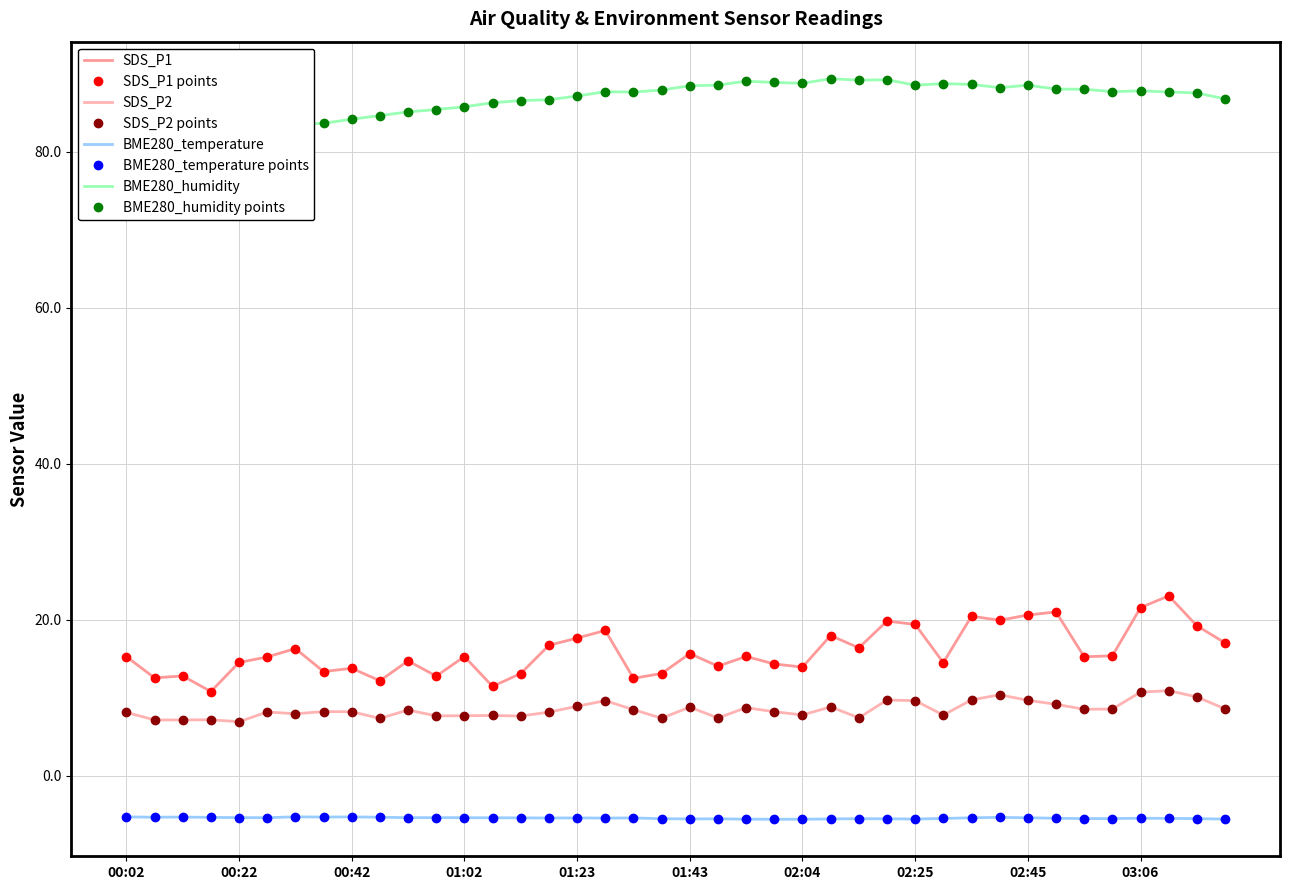

Reading right to left, extract all data points from this chart.

SDS_P1: 17.1	19.2	23.1	21.6	15.4	15.3	21.0	20.6	19.9	20.5	14.5	19.4	19.9	16.4	18.0	13.9	14.3	15.3	14.1	15.7	13.1	12.5	18.6	17.7	16.8	13.1	11.5	15.3	12.8	14.8	12.2	13.8	13.4	16.3	15.2	14.6	10.8	12.8	12.6	15.3
SDS_P2: 8.6	10.1	10.9	10.8	8.6	8.6	9.2	9.7	10.4	9.8	7.8	9.7	9.7	7.5	8.8	7.8	8.2	8.8	7.4	8.8	7.4	8.5	9.7	8.9	8.2	7.7	7.8	7.7	7.7	8.4	7.4	8.2	8.2	8.0	8.2	7.0	7.2	7.2	7.2	8.2
BME280_temperature: -5.5	-5.5	-5.4	-5.4	-5.5	-5.5	-5.4	-5.4	-5.3	-5.4	-5.5	-5.5	-5.5	-5.5	-5.5	-5.5	-5.5	-5.5	-5.5	-5.5	-5.5	-5.4	-5.4	-5.4	-5.4	-5.4	-5.4	-5.3	-5.3	-5.3	-5.3	-5.2	-5.3	-5.2	-5.3	-5.3	-5.3	-5.3	-5.3	-5.2
BME280_humidity: 86.8	87.5	87.7	87.8	87.7	88.0	88.0	88.5	88.2	88.6	88.7	88.5	89.2	89.2	89.4	88.8	88.9	89.0	88.5	88.5	87.9	87.7	87.7	87.2	86.7	86.6	86.3	85.8	85.4	85.1	84.6	84.2	83.7	83.5	83.4	83.1	82.8	82.2	81.8	81.3